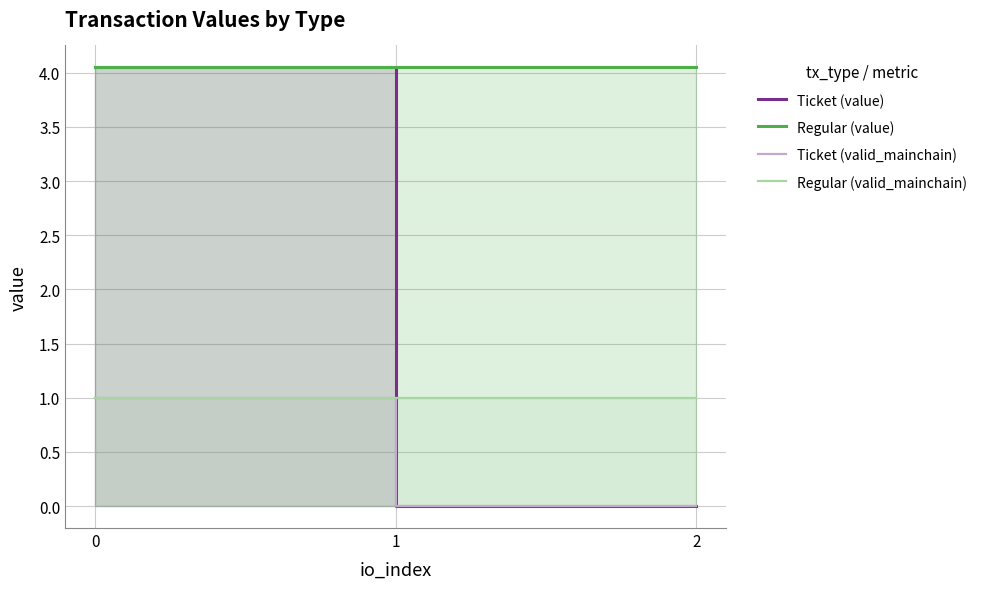

Reading right to left, extract all data points from this chart.

Ticket (value): 2=0.0	1=0.0	0=4.0
Regular (value): 2=4.0	1=4.0	0=4.0
Ticket (valid_mainchain): 2=0.0	1=0.0	0=1.0
Regular (valid_mainchain): 2=1.0	1=1.0	0=1.0